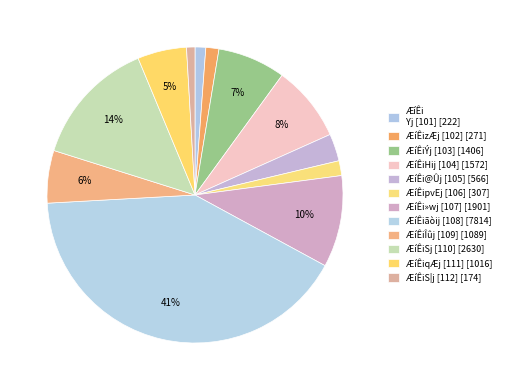

Count the number of slices in the pie.

12